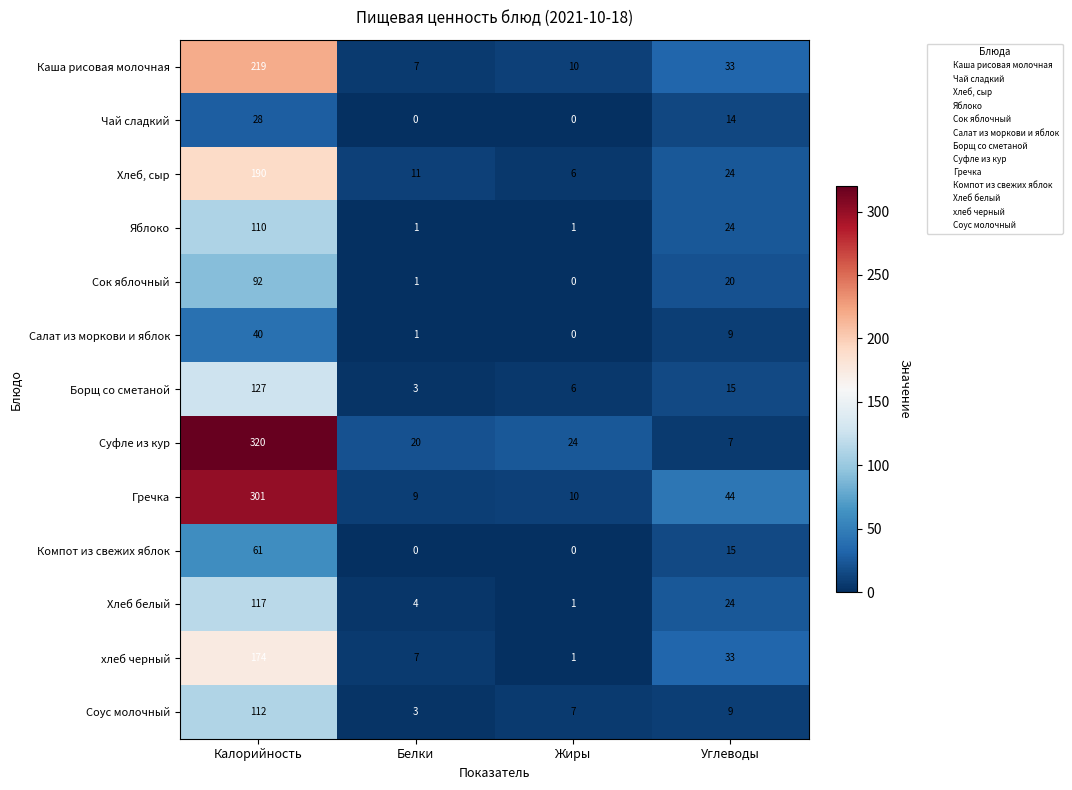

Is it true that хлеб черный equals 1 at Жиры?

True